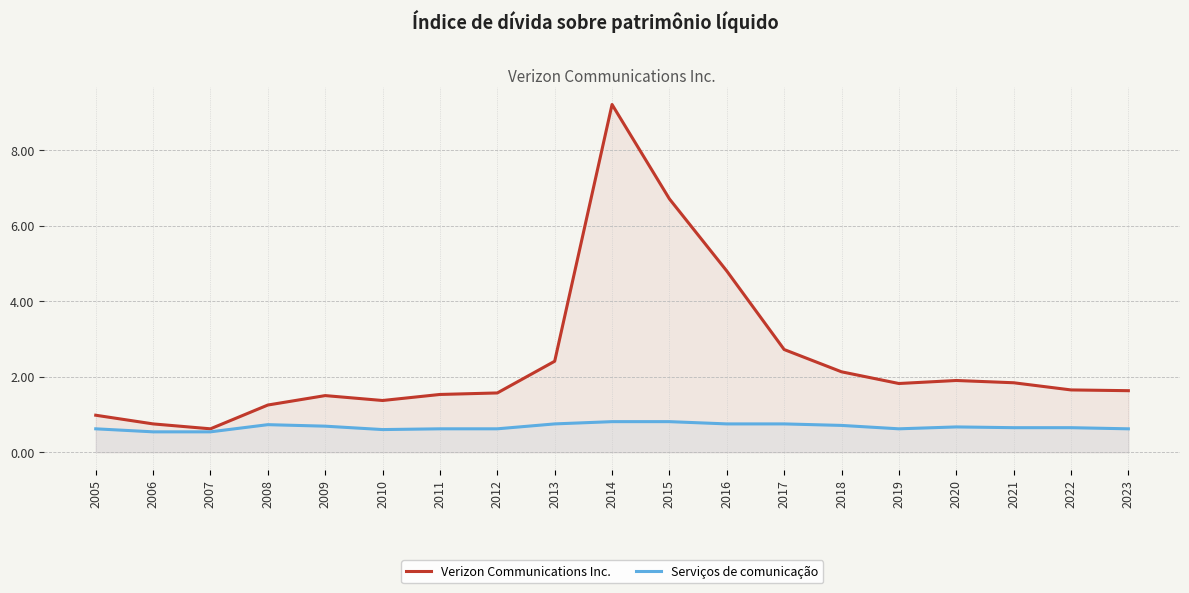

What is the value of the Verizon Communications Inc. point at the 16th from the left?

1.9